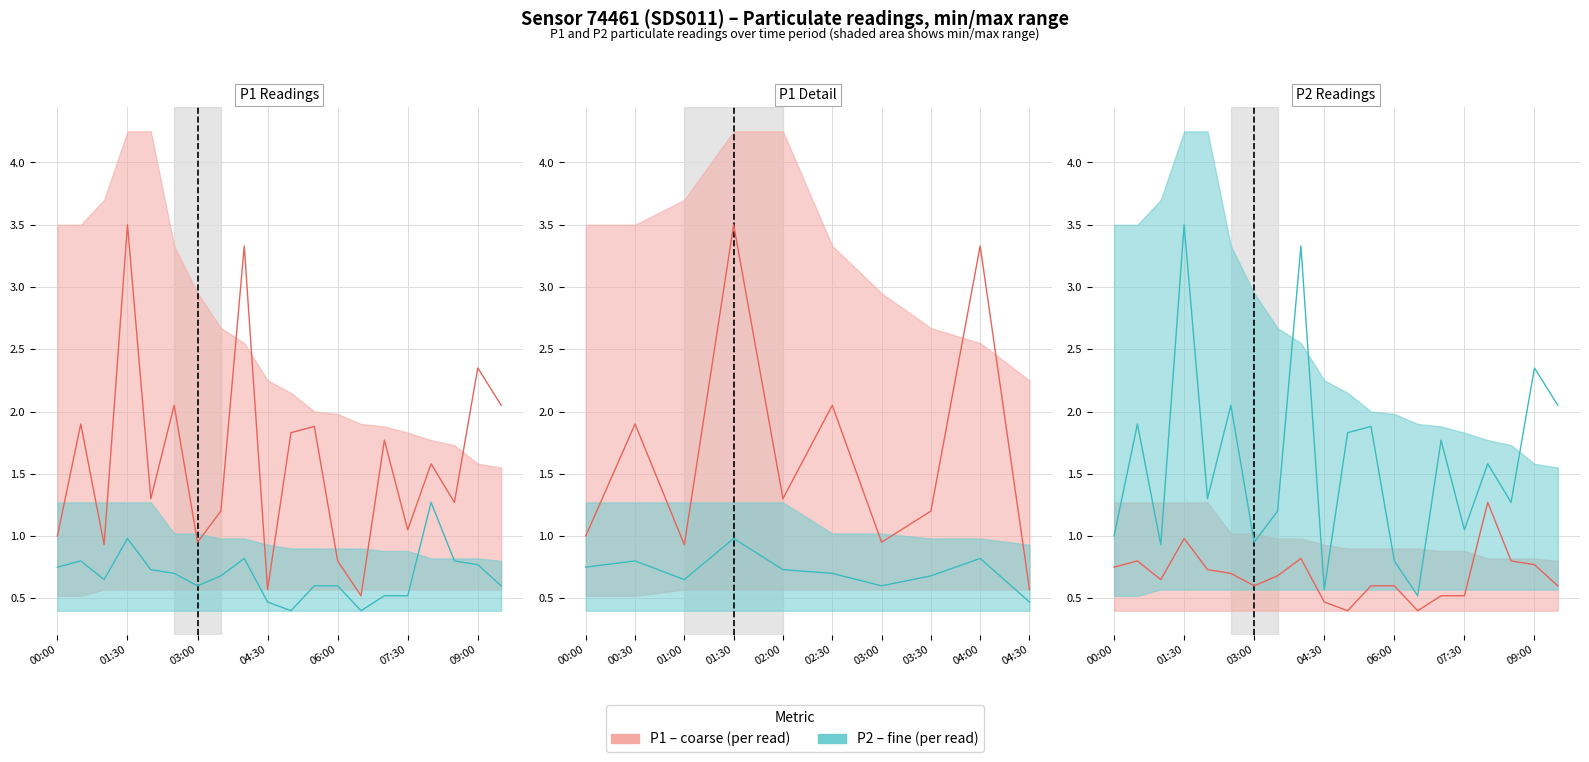

Is it true that P2 equals 1.9 at 11?

True